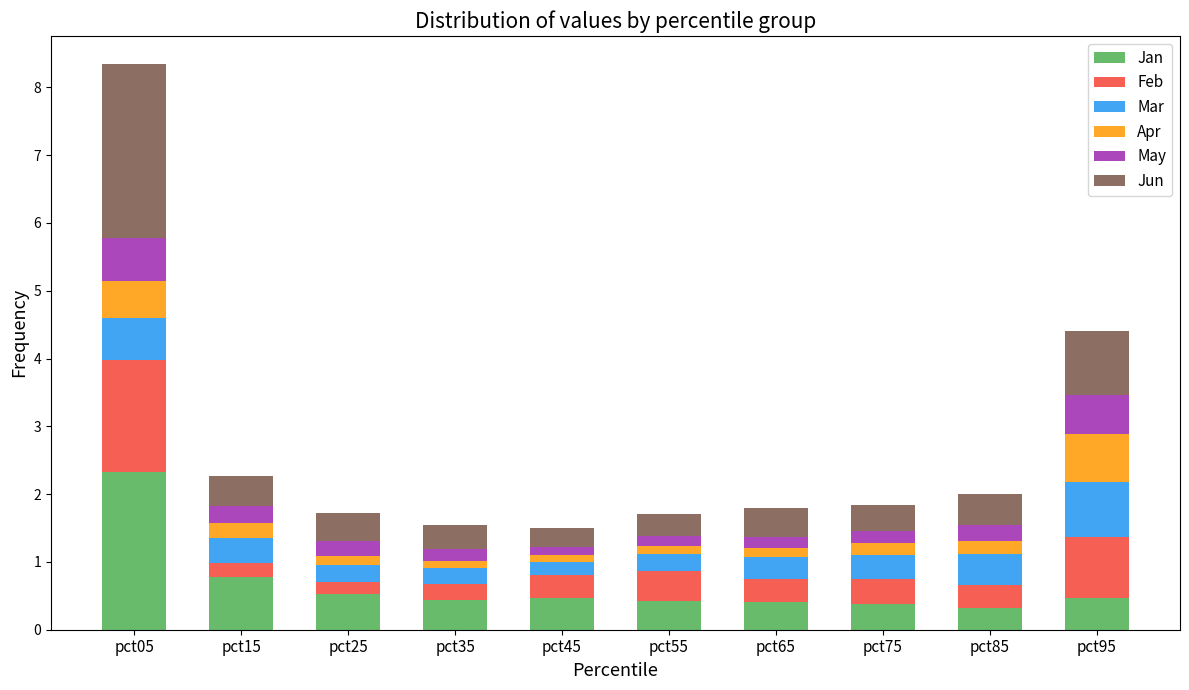

What is the lowest value of the Jan series?

0.3